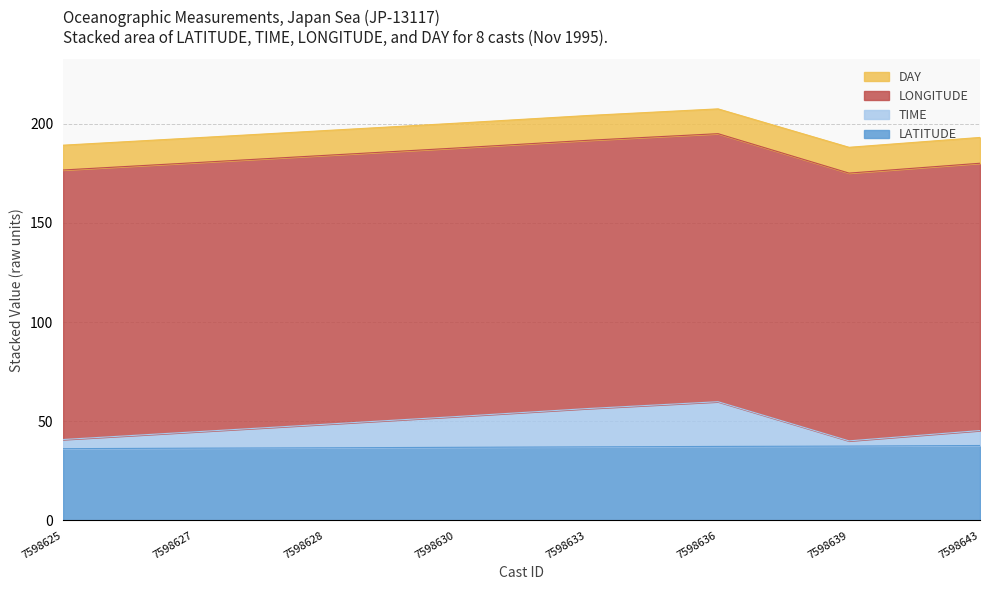

What is the minimum value for LATITUDE?

36.2